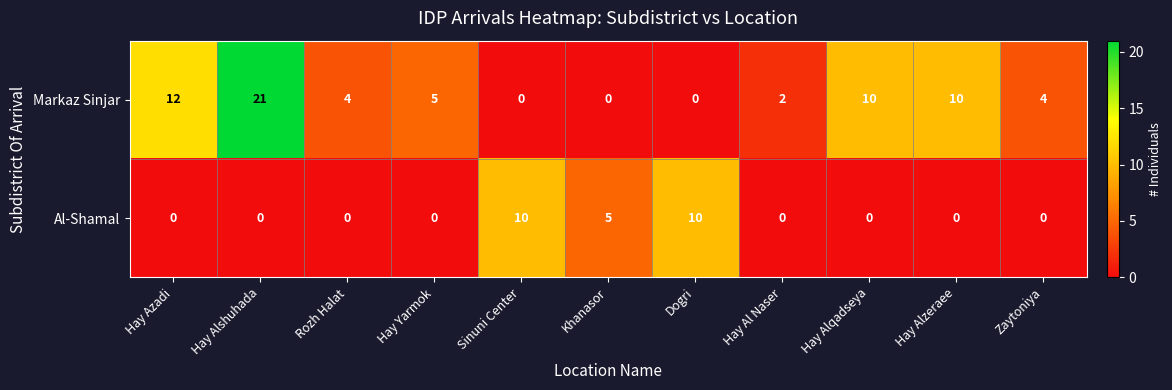

True or false: Al-Shamal has a value of 0 at Hay Alqadseya.

True